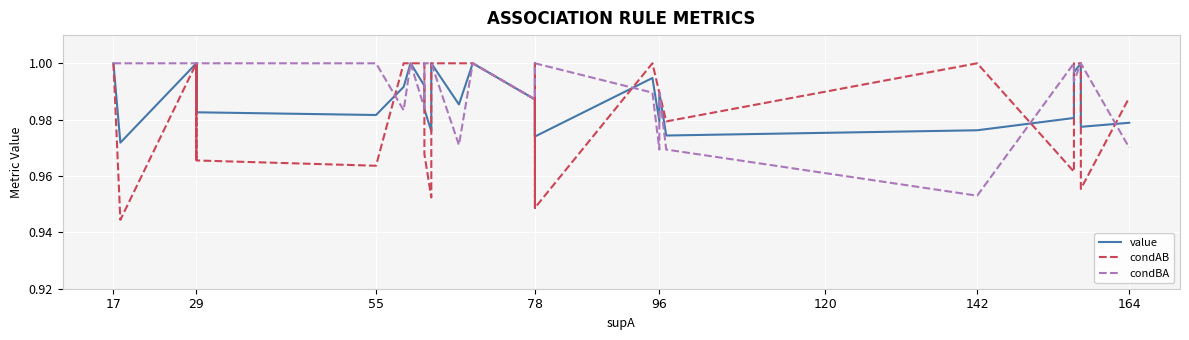

What is the label of the 3rd point from the left?

17